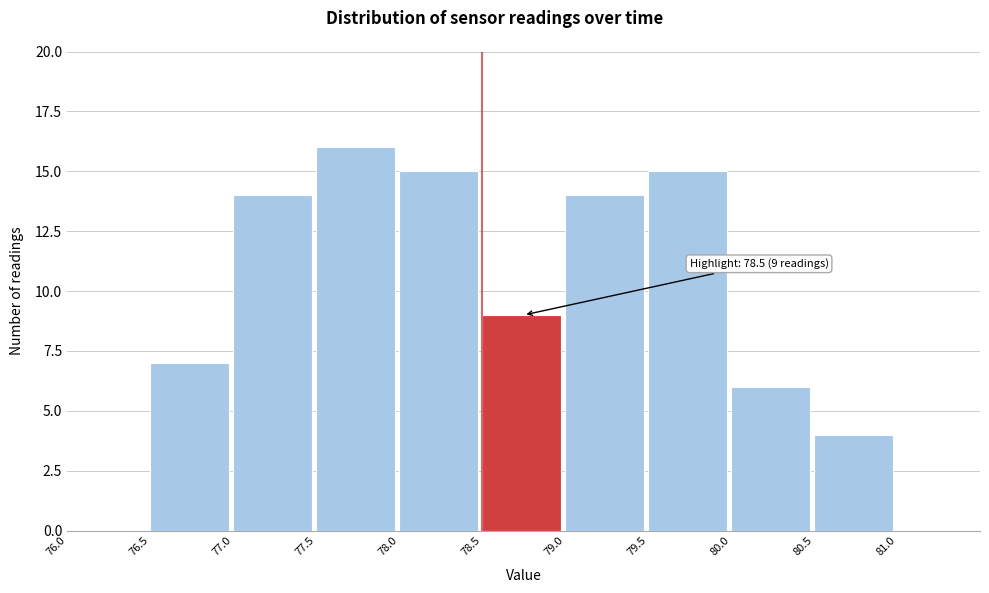

Over which range of the x-axis is the bar tallest?

77.5 to 78.0